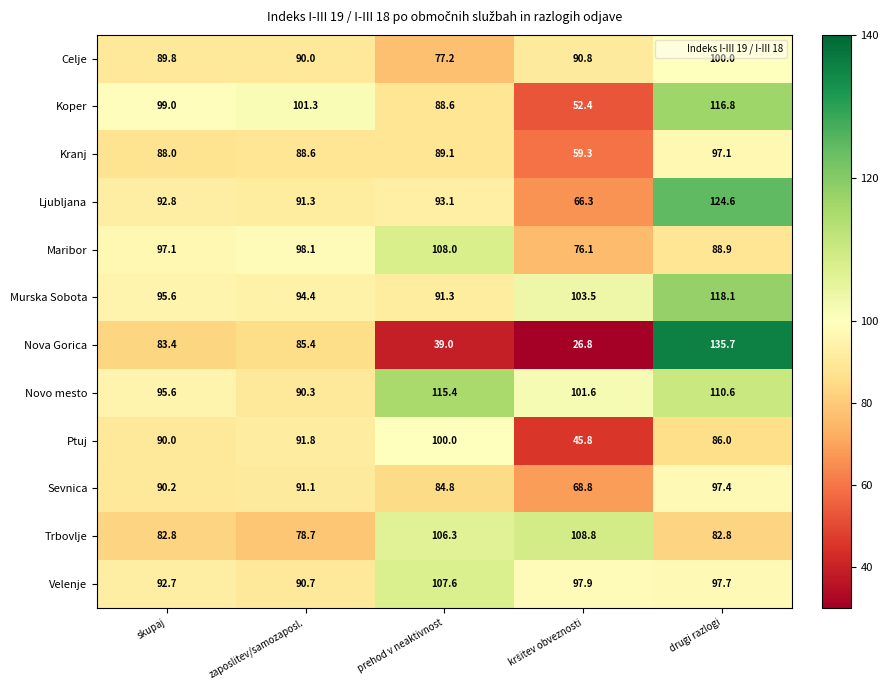

Between skupaj and zaposlitev/samozaposl., which series saw the biggest shift?

Novo mesto